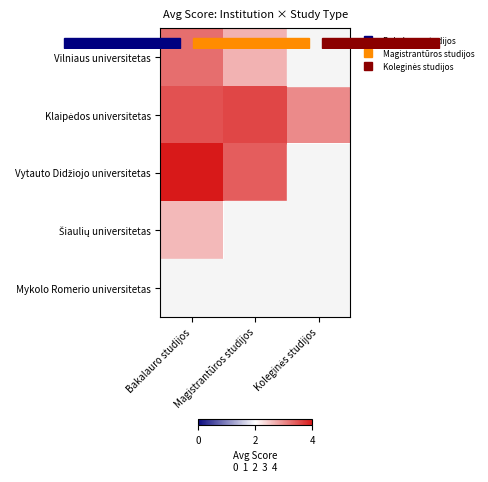

What is the greatest value displayed?

4.0